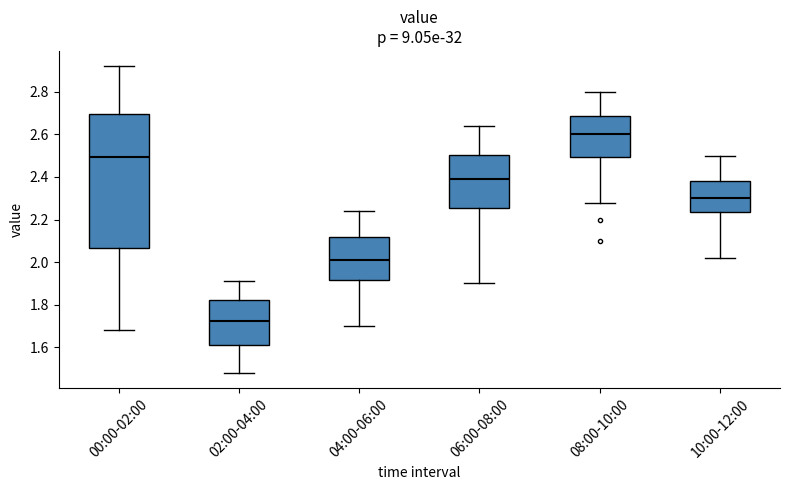

Which box is the tallest, from its lower edge to its upper edge?

00:00-02:00